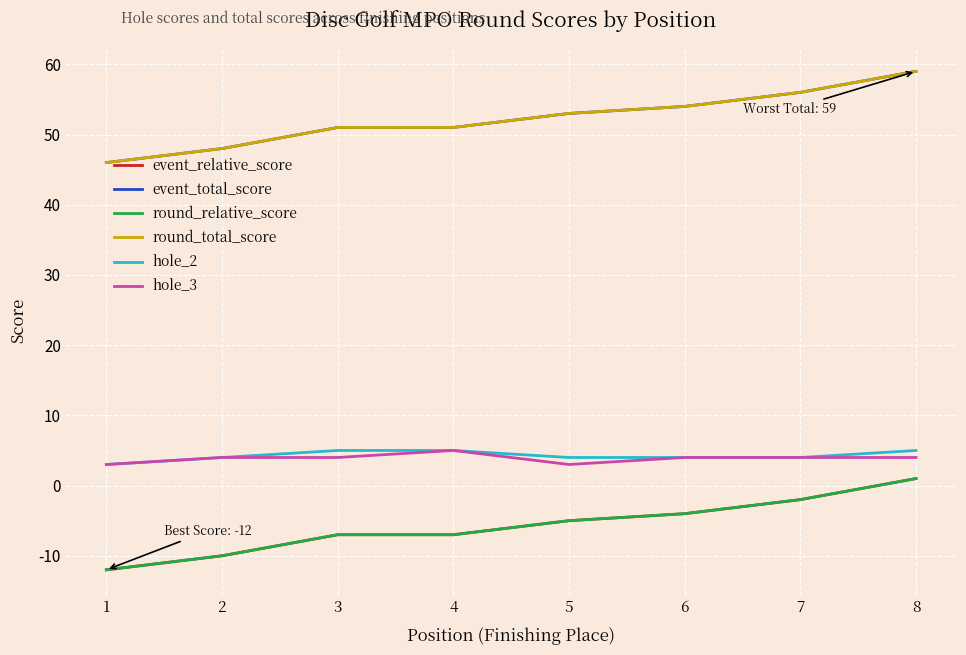

Is it true that event_relative_score equals -6 at 6?

False